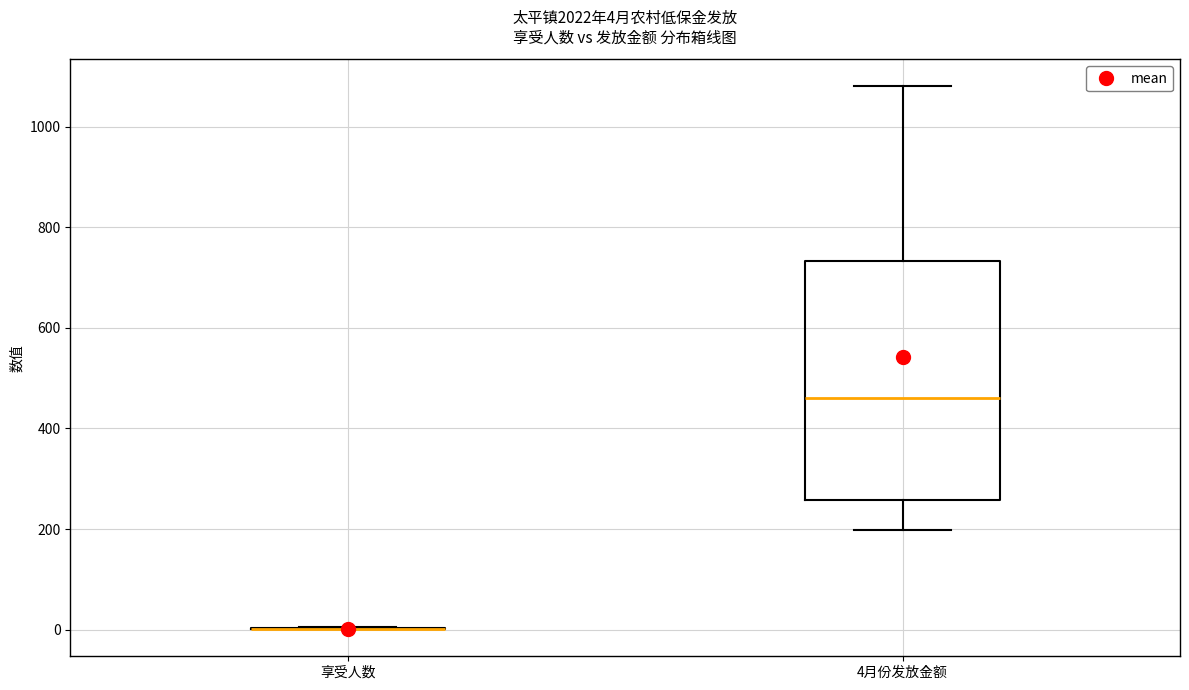

Comparing the boxes themselves (not the whiskers), which one is the tallest?

4月份发放金额